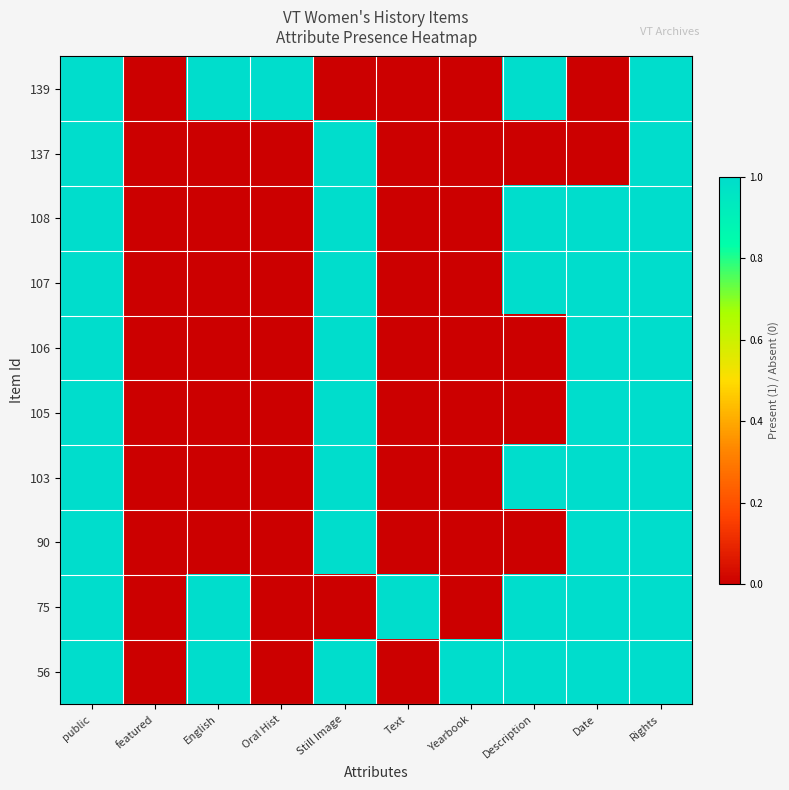

Reading left to right, what are all the values shown in this chart?

139: public=1	featured=0	English=1	Oral Hist=1	Still Image=0	Text=0	Yearbook=0	Description=1	Date=0	Rights=1
137: public=1	featured=0	English=0	Oral Hist=0	Still Image=1	Text=0	Yearbook=0	Description=0	Date=0	Rights=1
108: public=1	featured=0	English=0	Oral Hist=0	Still Image=1	Text=0	Yearbook=0	Description=1	Date=1	Rights=1
107: public=1	featured=0	English=0	Oral Hist=0	Still Image=1	Text=0	Yearbook=0	Description=1	Date=1	Rights=1
106: public=1	featured=0	English=0	Oral Hist=0	Still Image=1	Text=0	Yearbook=0	Description=0	Date=1	Rights=1
105: public=1	featured=0	English=0	Oral Hist=0	Still Image=1	Text=0	Yearbook=0	Description=0	Date=1	Rights=1
103: public=1	featured=0	English=0	Oral Hist=0	Still Image=1	Text=0	Yearbook=0	Description=1	Date=1	Rights=1
90: public=1	featured=0	English=0	Oral Hist=0	Still Image=1	Text=0	Yearbook=0	Description=0	Date=1	Rights=1
75: public=1	featured=0	English=1	Oral Hist=0	Still Image=0	Text=1	Yearbook=0	Description=1	Date=1	Rights=1
56: public=1	featured=0	English=1	Oral Hist=0	Still Image=1	Text=0	Yearbook=1	Description=1	Date=1	Rights=1